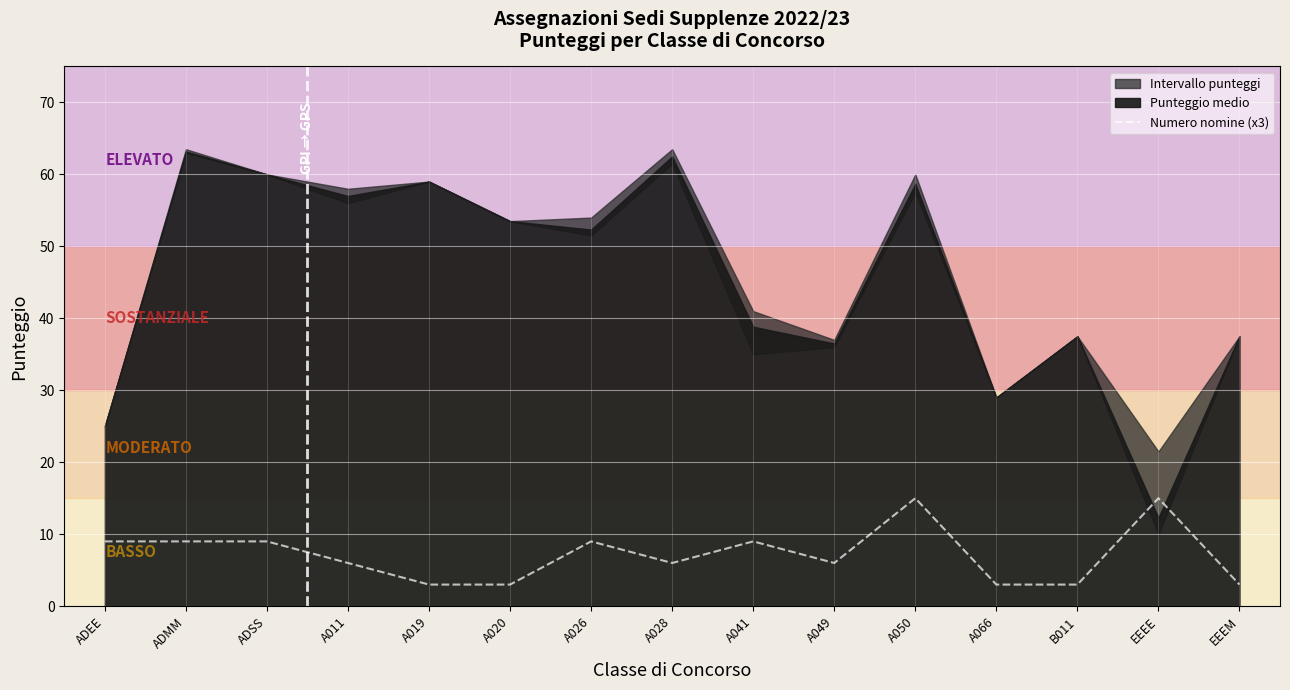

Where does the data first go above 6?

ADEE